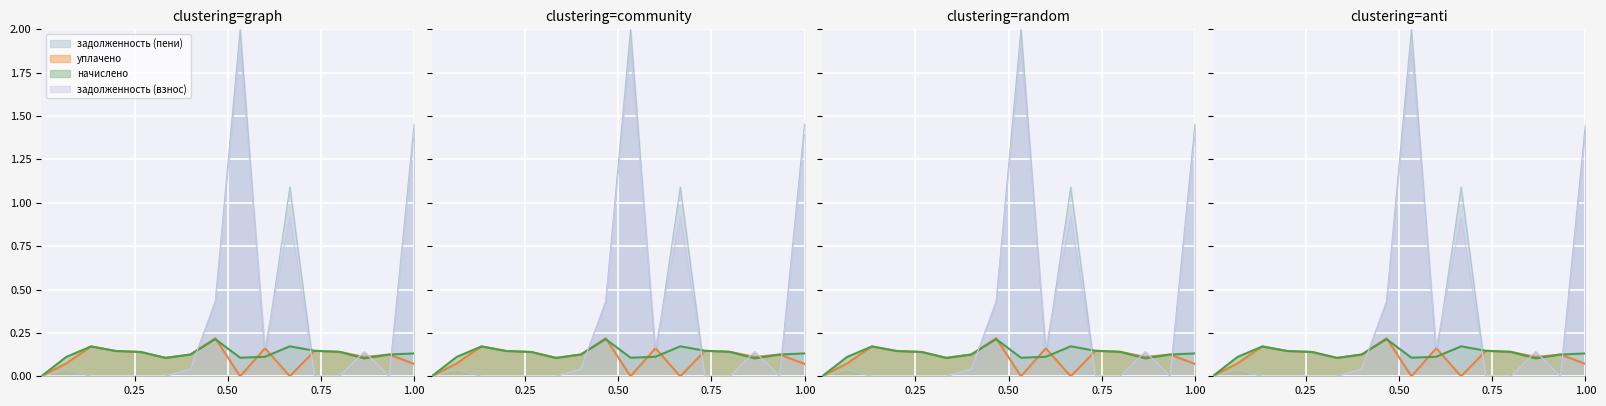

What is the difference between the highest and lowest values at 12?

0.1